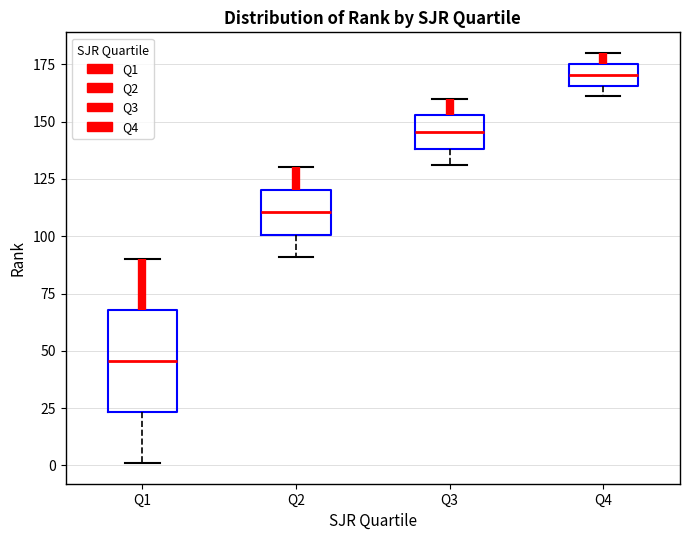

Which box is the tallest, from its lower edge to its upper edge?

Q1